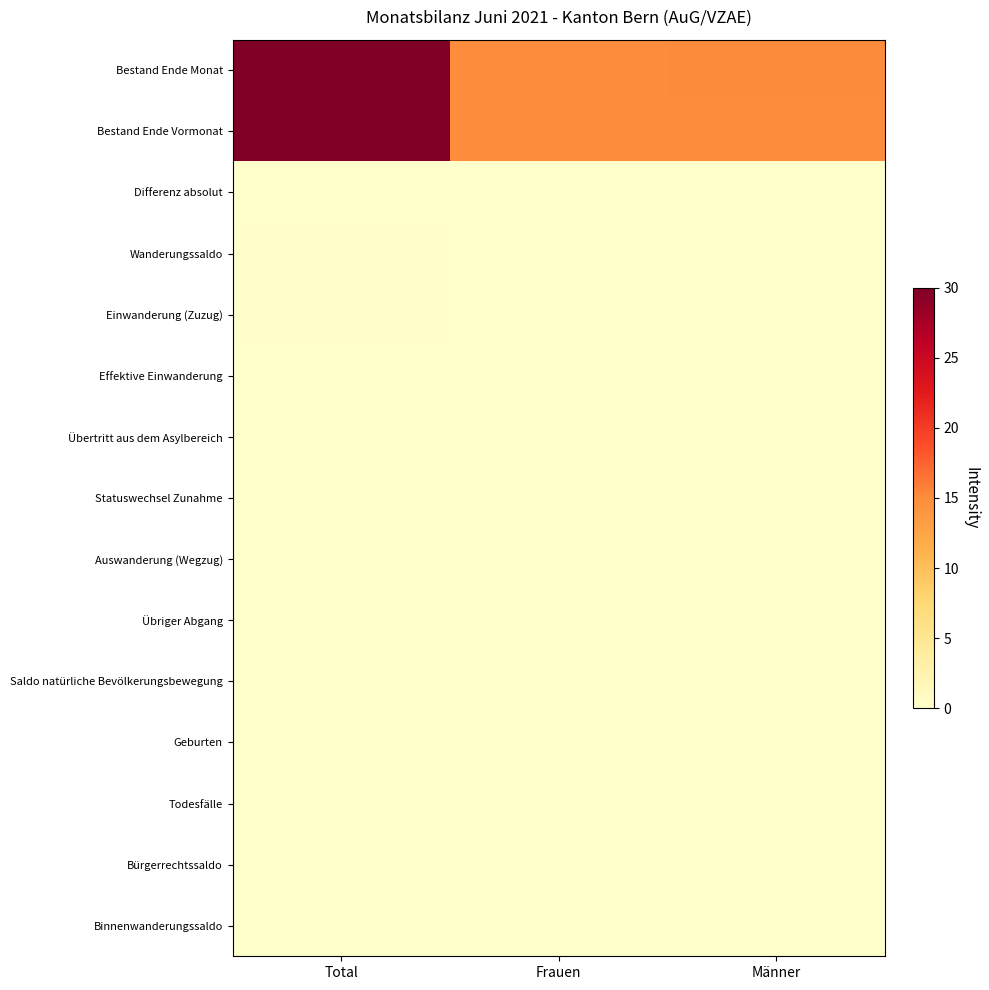

At which category is the sum across all series the highest?

Total